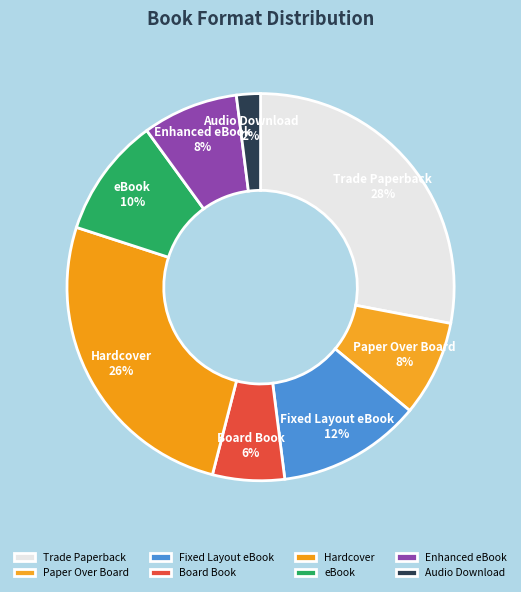

To the nearest percent, what is the difference between the largest and smallest slice percentages?

26%